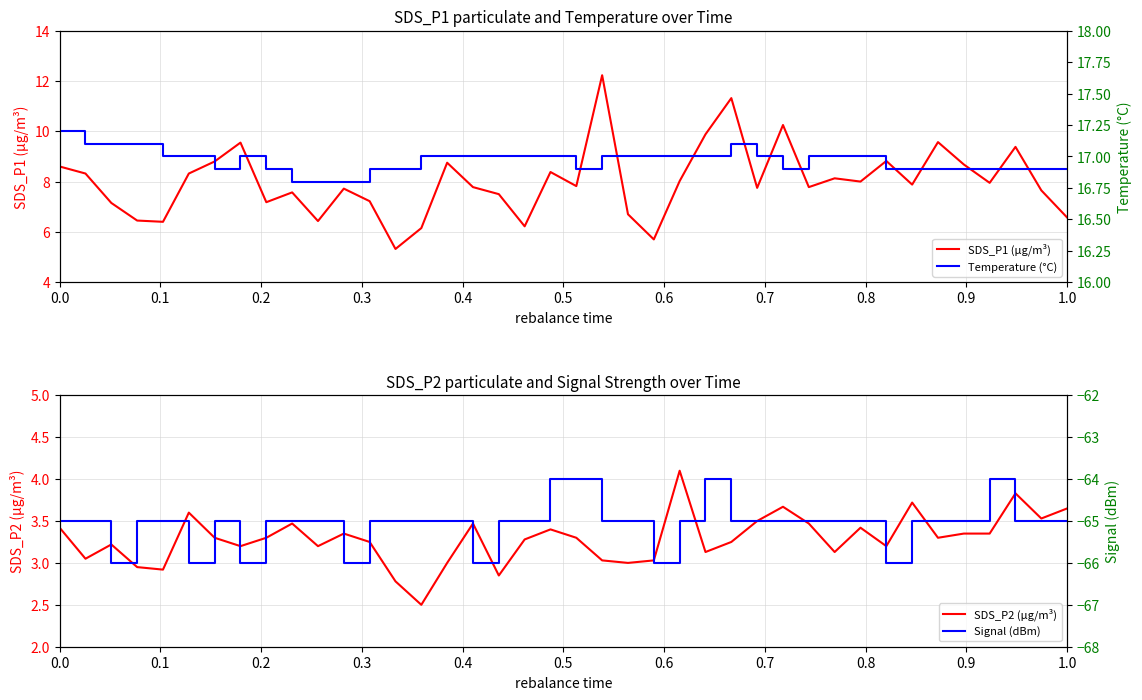

The SDS_P1 (µg/m³) series shows 6.6 at 1.0. True or false?

True